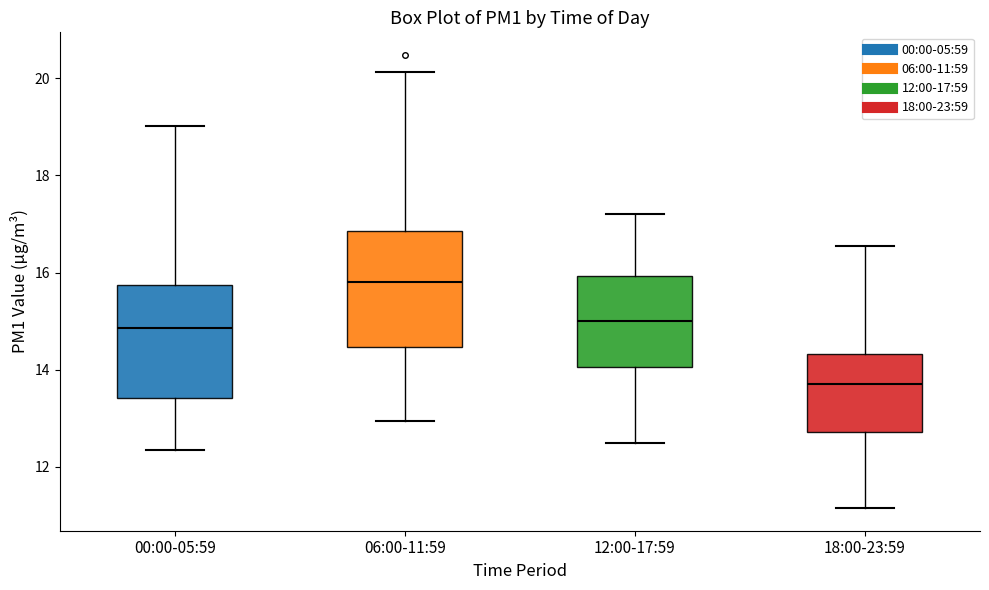

Where does the median line of the box for 12:00-17:59 sit on the y-axis? The values are not printed on the chart, so give them approximately, as read against the axis.

15.0